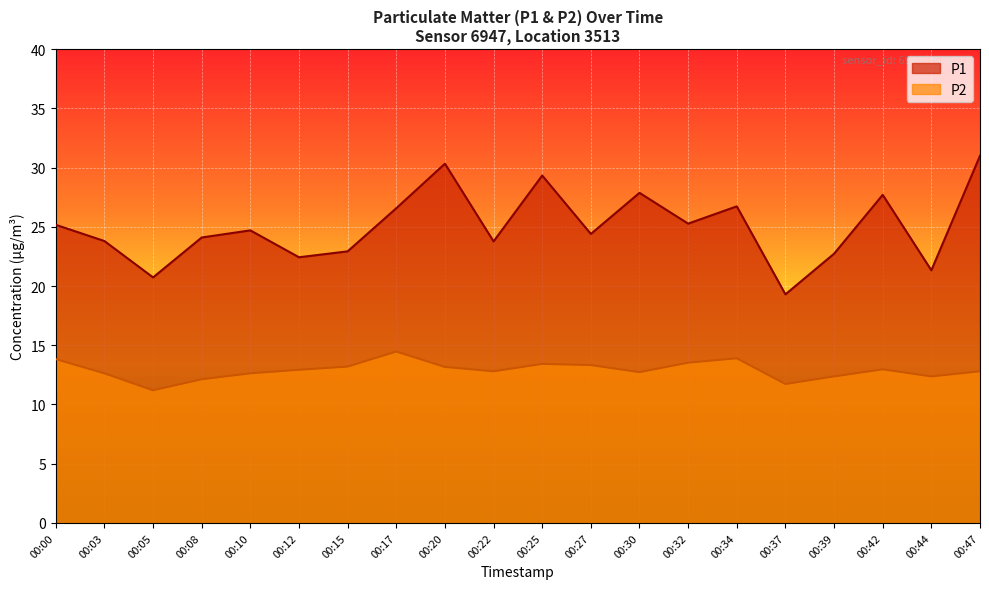

At which label is P2 closest to 12?

00:08